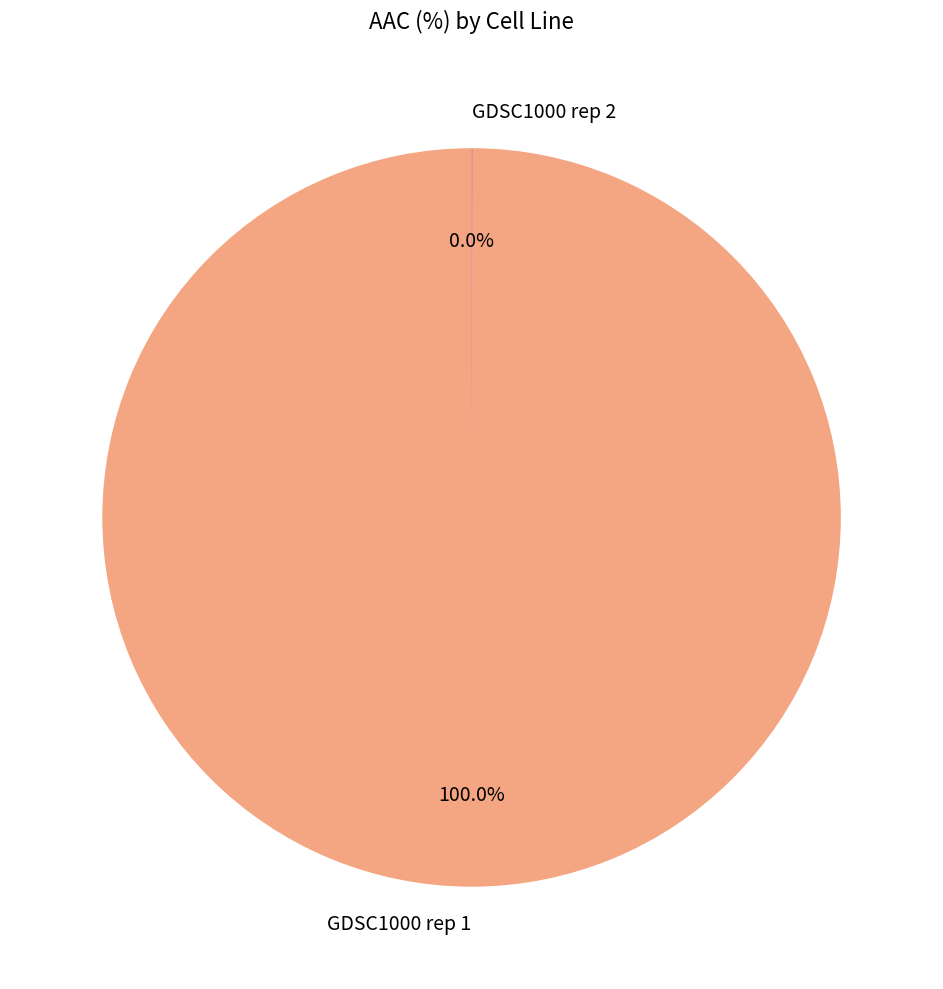

To the nearest percent, what is the average slice percentage?

50%